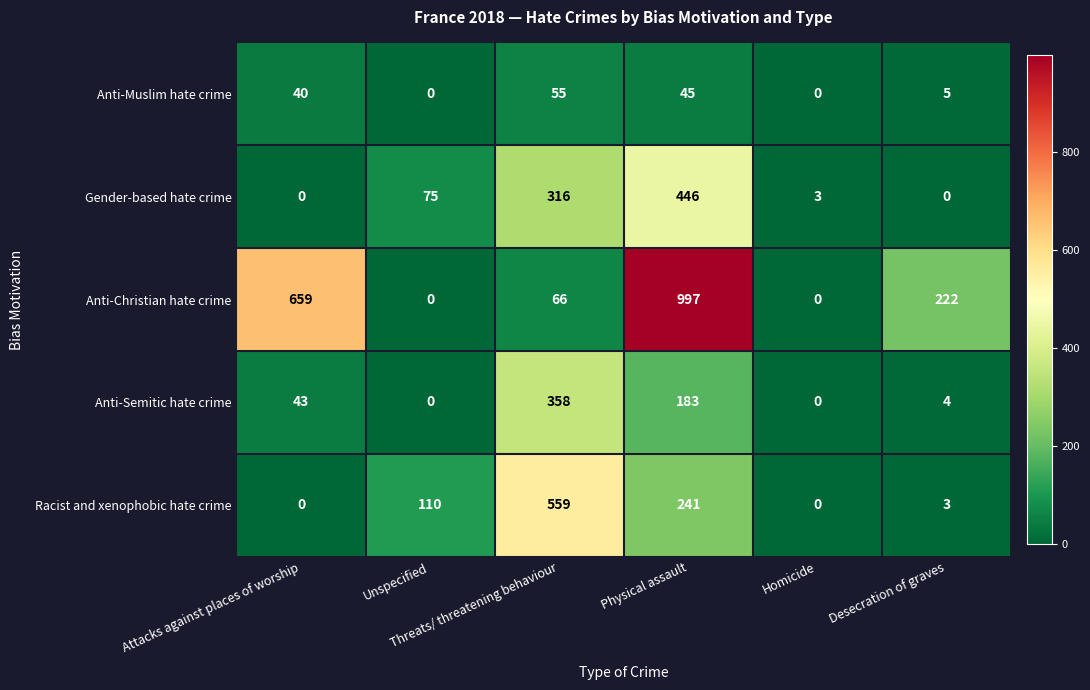

At how many categories does at least one series exceed 137?

4